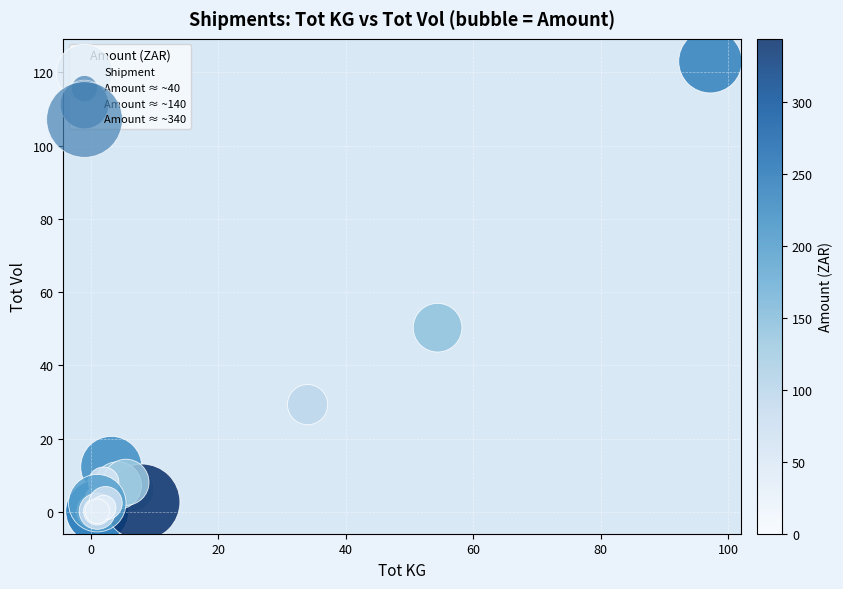

What Y value in the scatter plot is closest to 61?

50.3